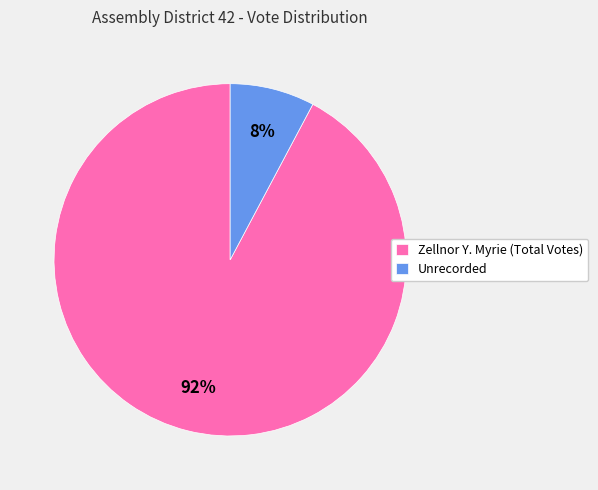

Is Zellnor Y. Myrie (Total Votes) the majority of the pie?

Yes